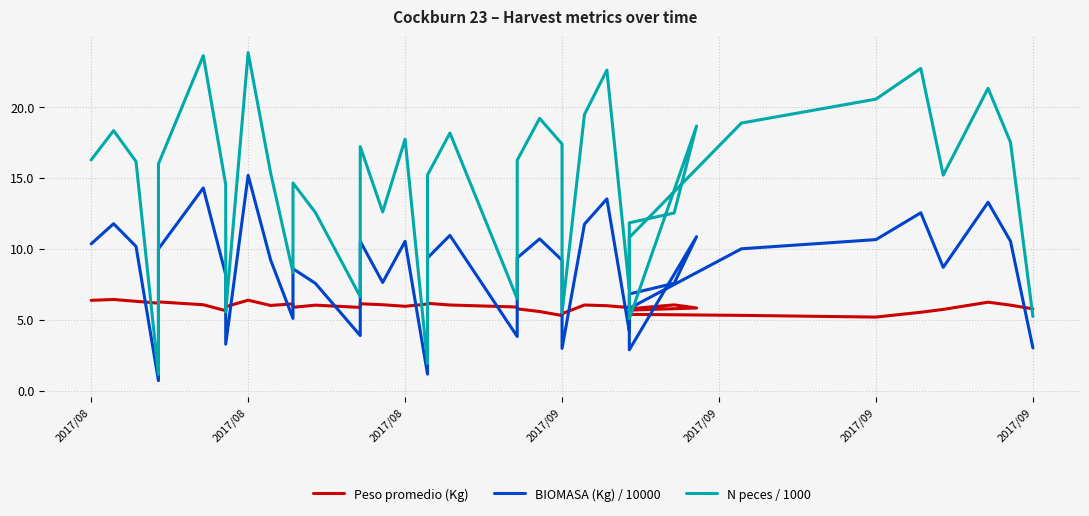

In N peces / 1000, how many points are higher than both neighbors (excluding endpoints)?

12